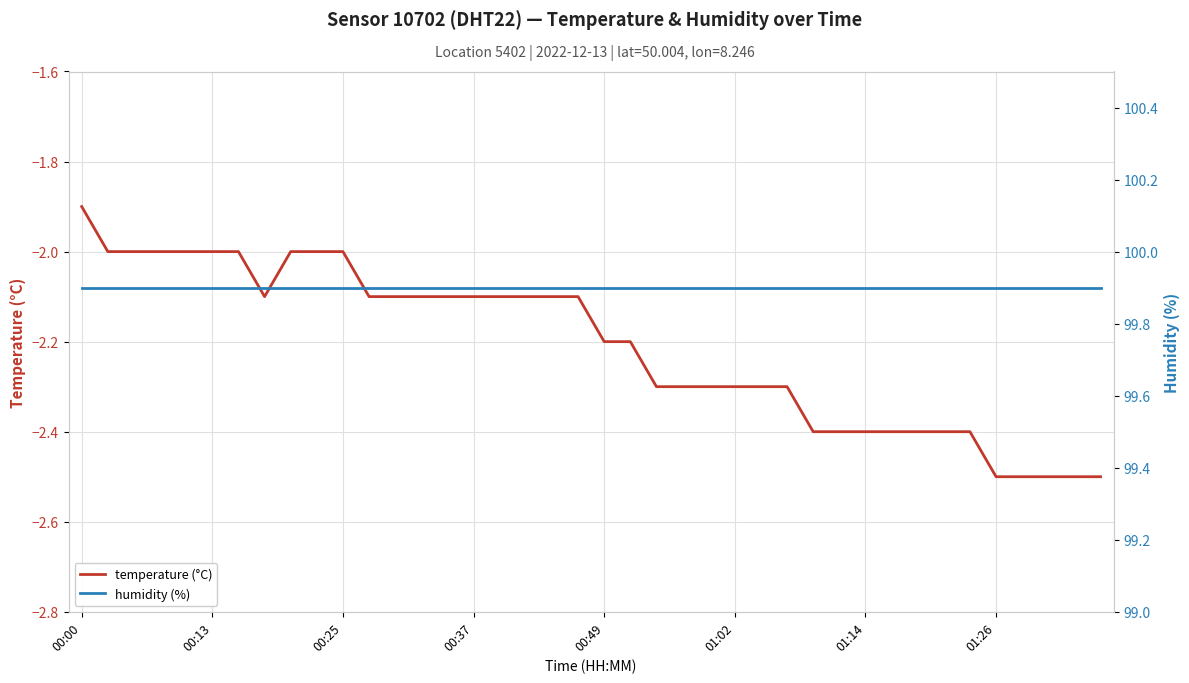

At which category is the sum across all series the highest?

00:00